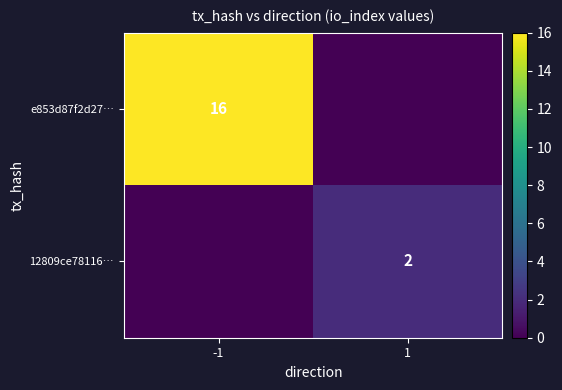

The value of 12809ce78116… at 1 is 2. True or false?

True